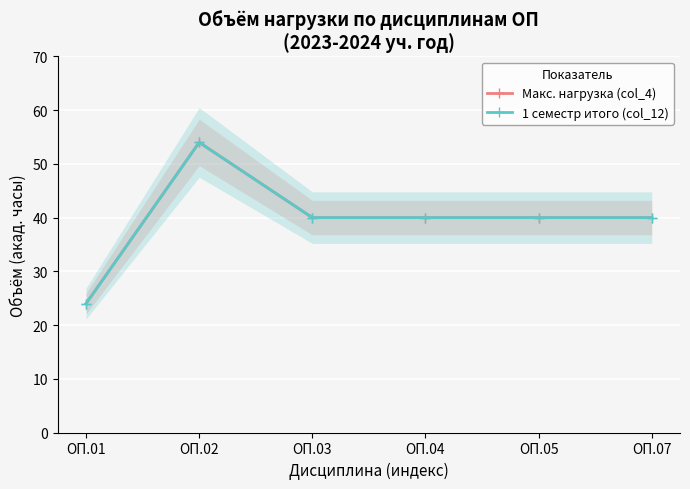

Reading left to right, what are all the values shown in this chart?

Макс. нагрузка (col_4): ОП.01=24	ОП.02=54	ОП.03=40	ОП.04=40	ОП.05=40	ОП.07=40
1 семестр итого (col_12): ОП.01=24	ОП.02=54	ОП.03=40	ОП.04=40	ОП.05=40	ОП.07=40